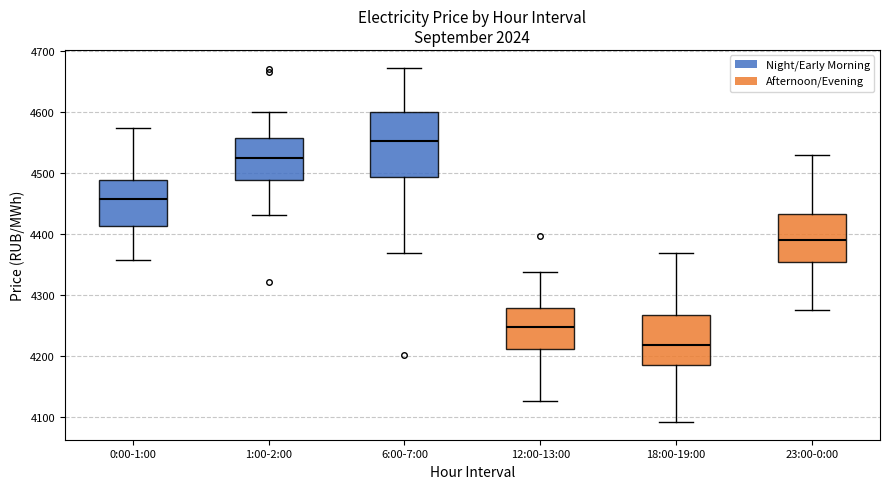

Comparing the boxes themselves (not the whiskers), which one is the tallest?

6:00-7:00